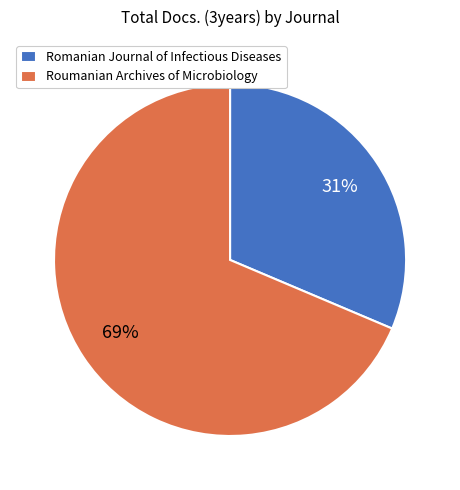

Is the sum of Roumanian Archives of Microbiology and Romanian Journal of Infectious Diseases greater than half?

Yes